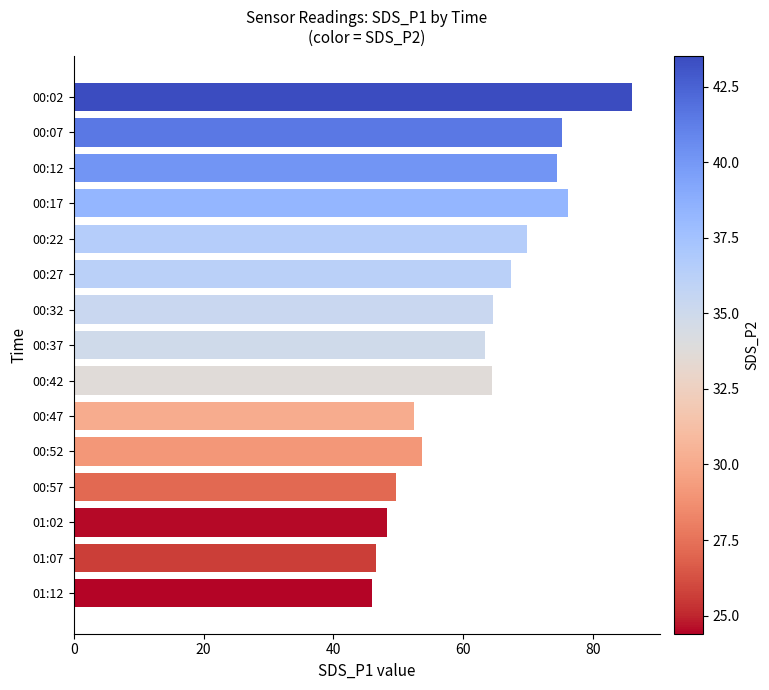

How many values exceed 64?

8